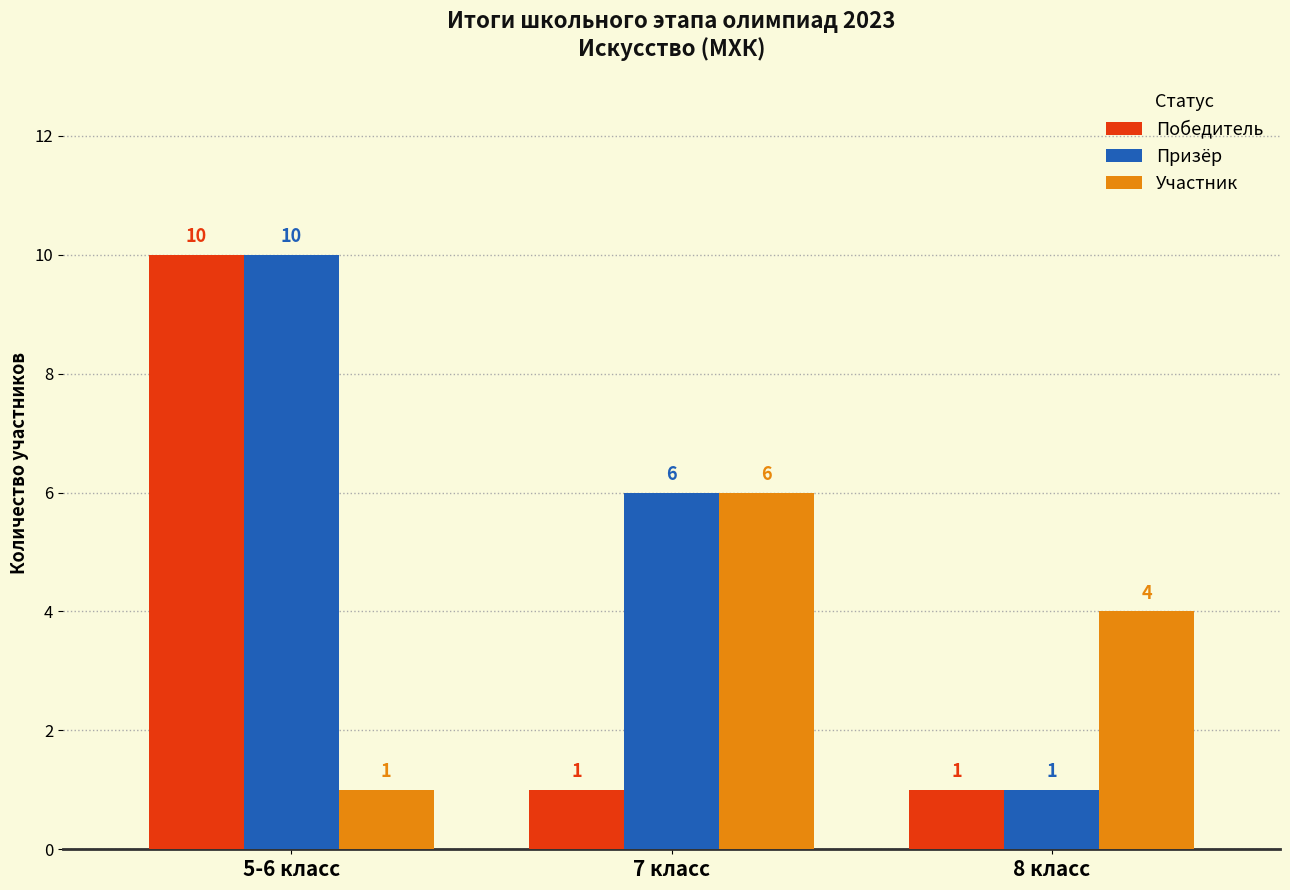

What is the difference between the Призёр values at 5-6 класс and 7 класс?

4